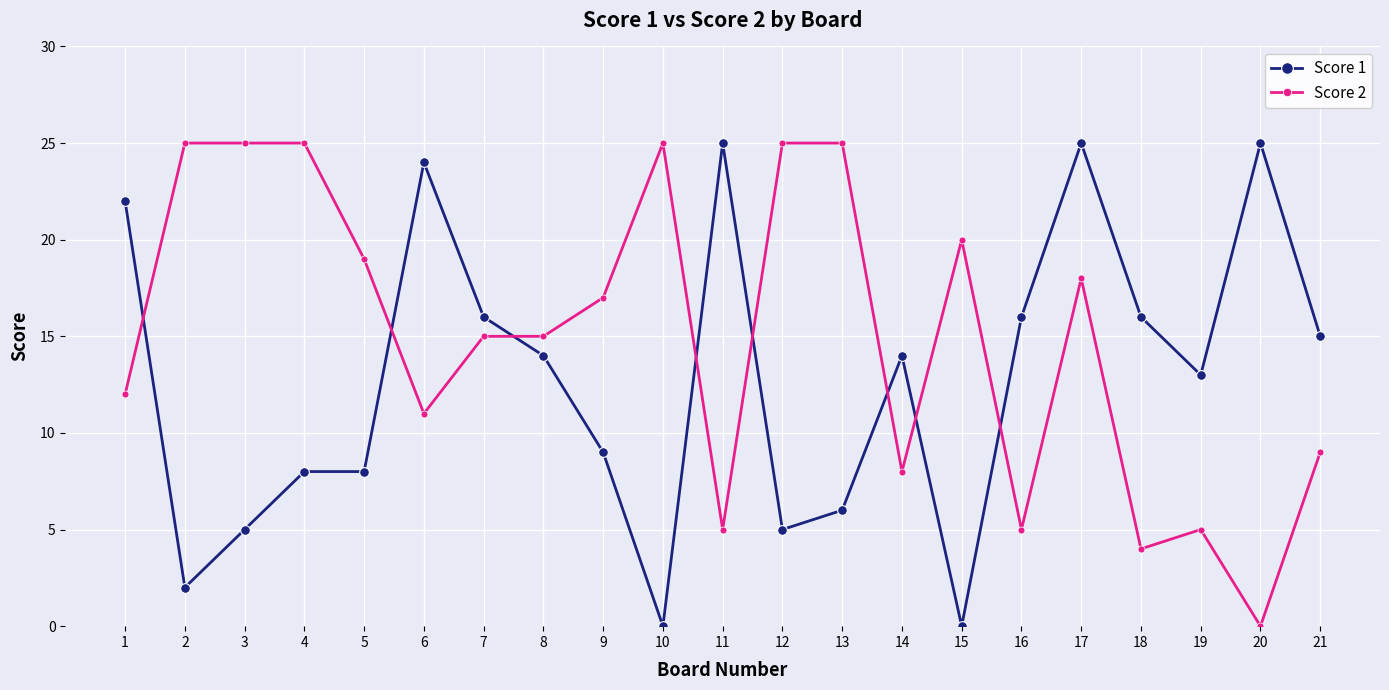

Which series changed the most between 10 and 19?

Score 2